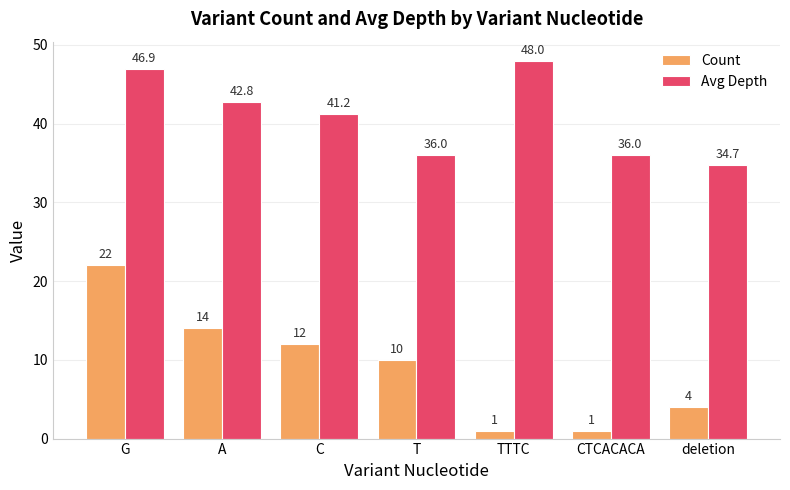

What is the value of the Avg Depth bar at the 6th from the left?

36.0